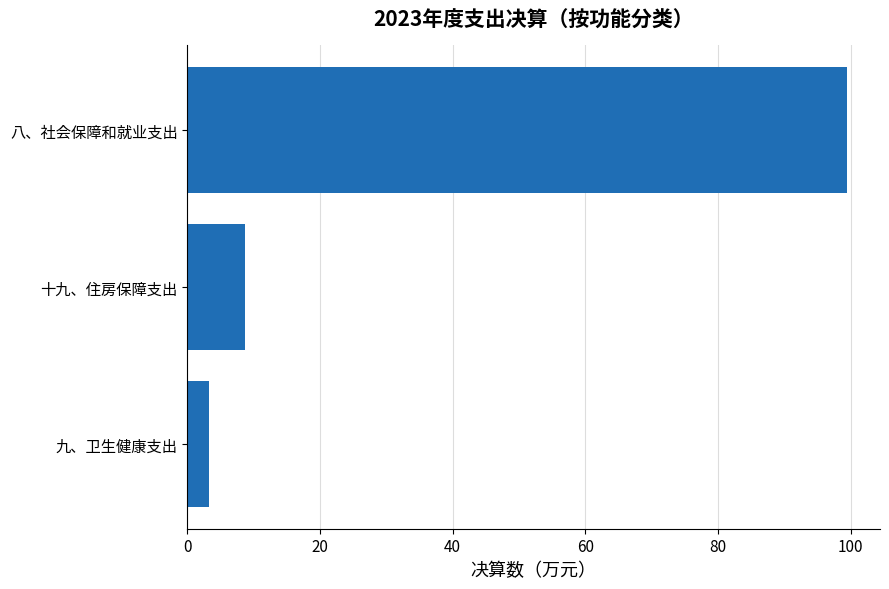

Where is the data nearest to the value 51?

十九、住房保障支出